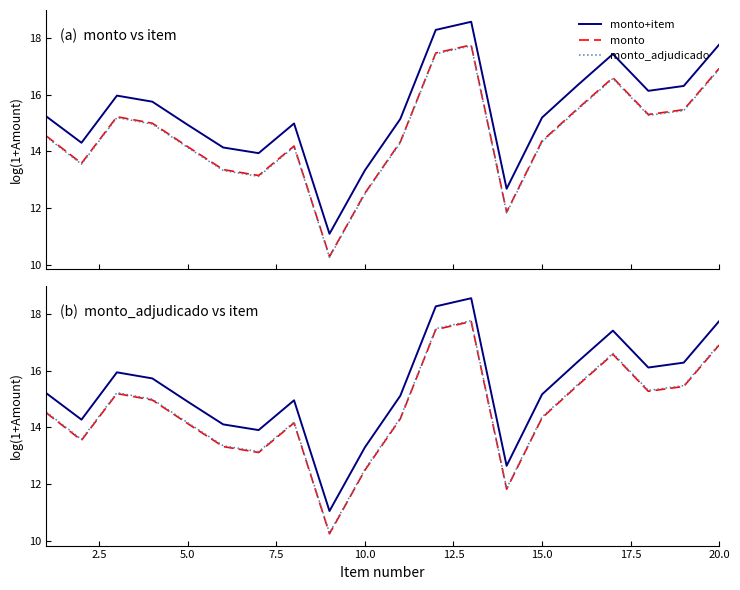

What is the difference between the second highest and minimum values in the monto_adjudicado series?

7.2